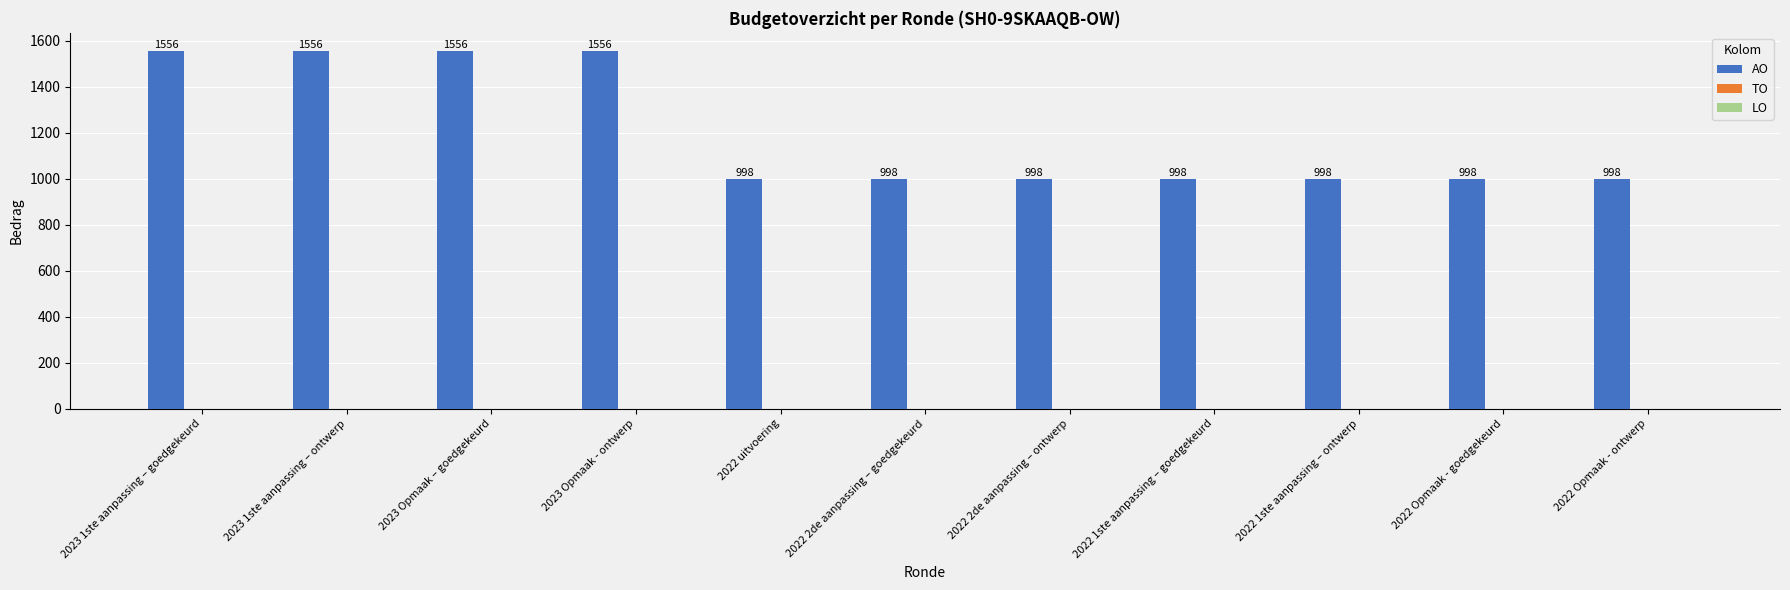

What position from the left is 2022 2de aanpassing – goedgekeurd?

6